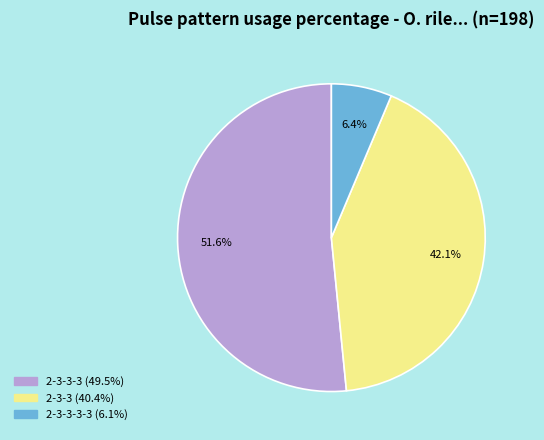

Does any single category account for the majority?

Yes